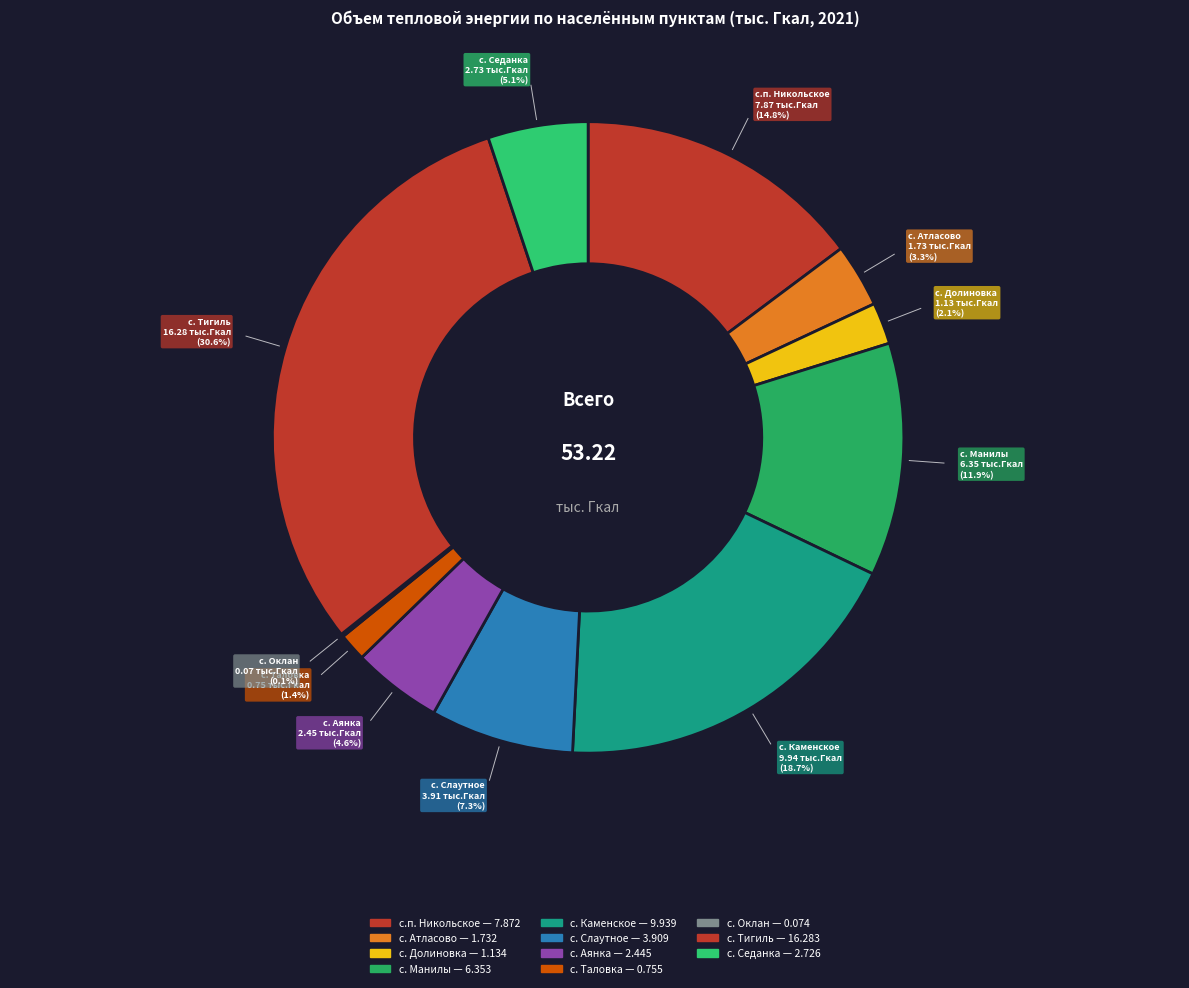

What is the change in value from с. Долиновка to с. Манилы?

+5.2